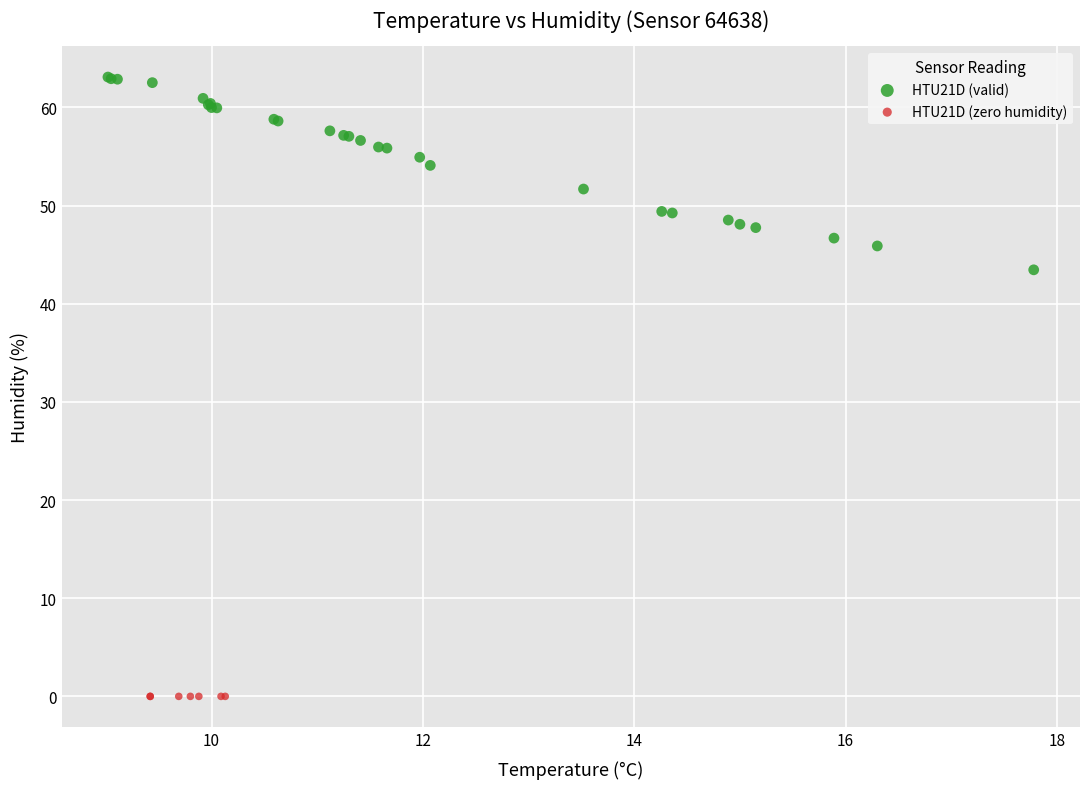

Which series contains the lowest Y value?

HTU21D (zero humidity)